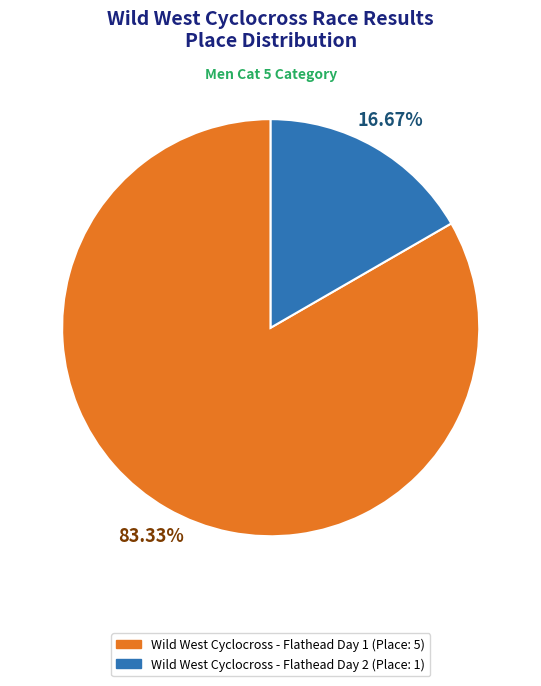

What is the total percentage of Wild West Cyclocross - Flathead Day 2 and Wild West Cyclocross - Flathead Day 1?

100.0%